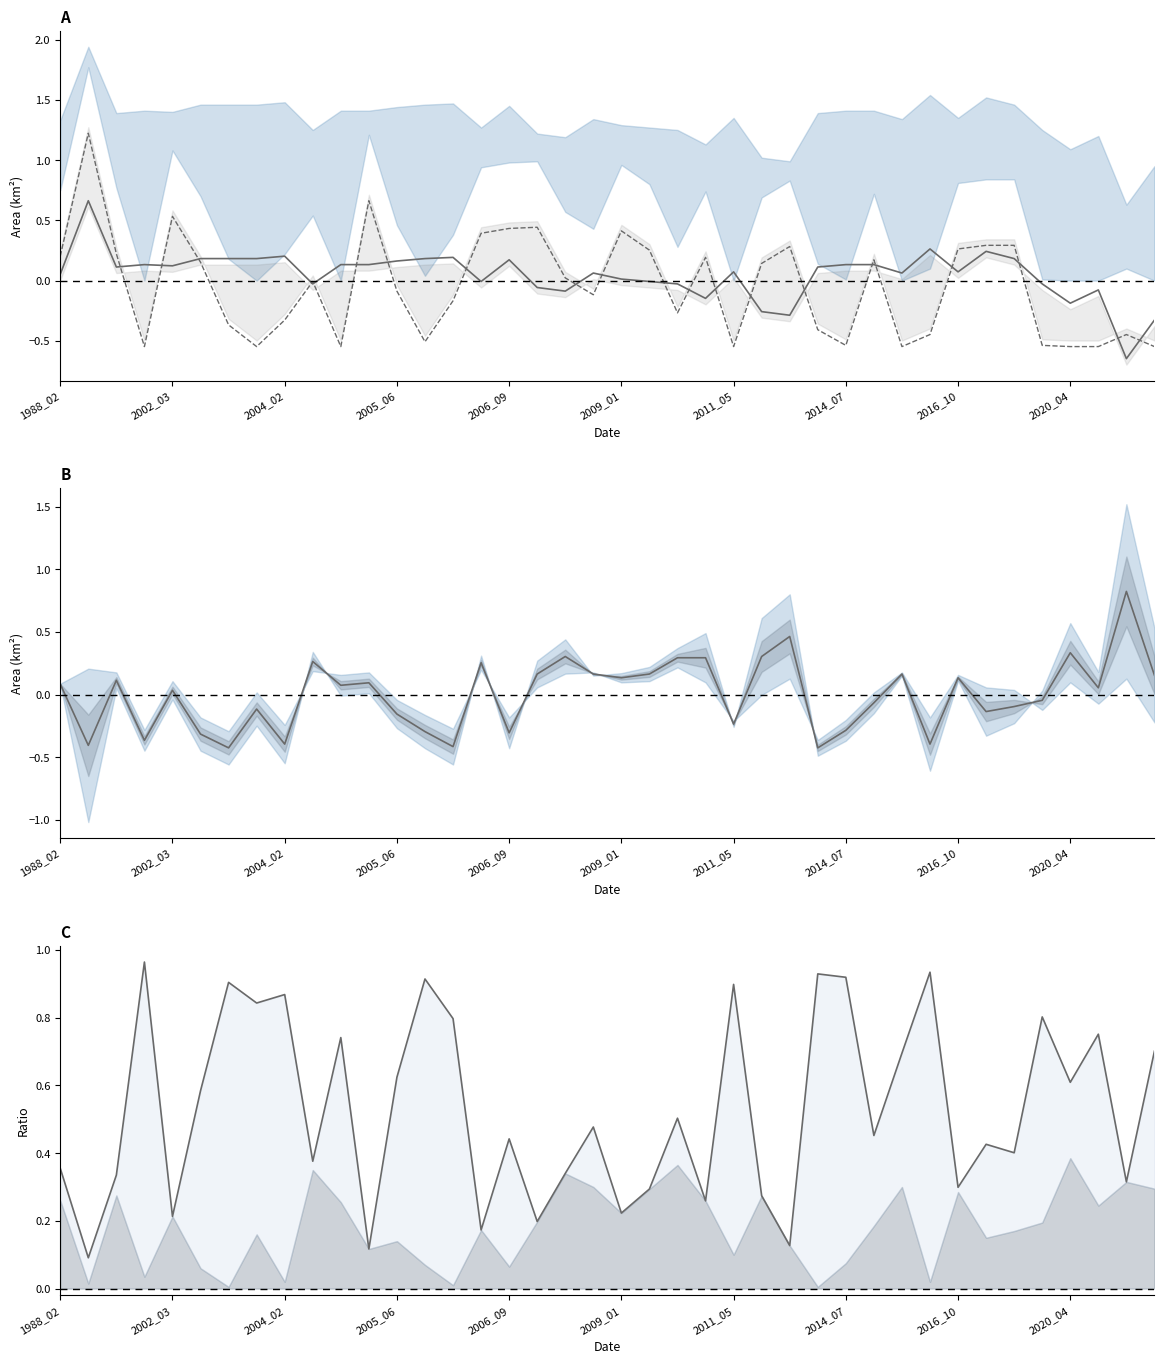

What is the average value?

0.5